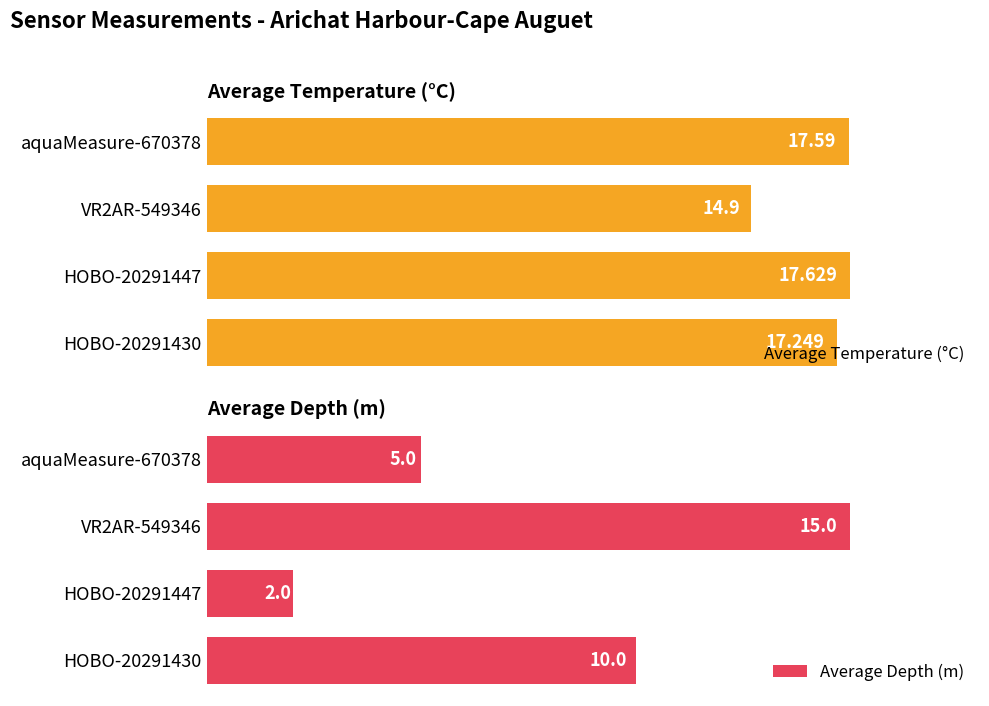

Which series has the widest spread of values?

Average Depth (m)